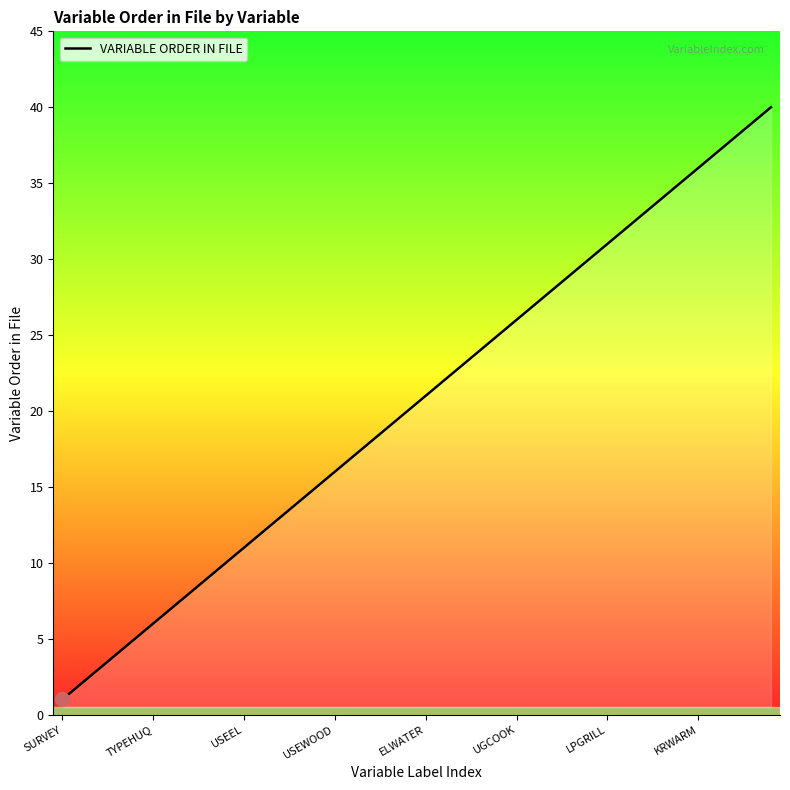

What is the difference between the maximum and minimum values?

39